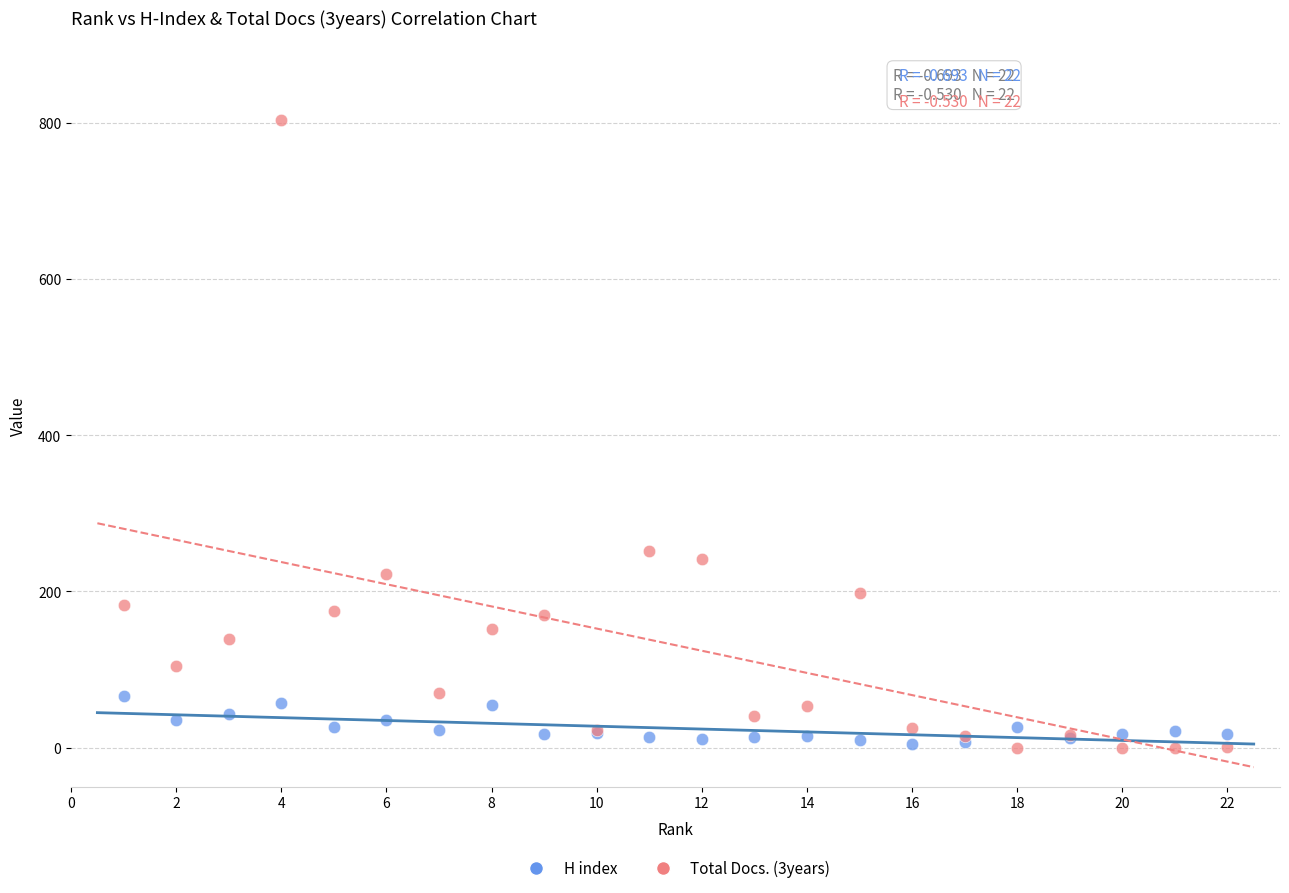

What is the X range (max minus min) for the scatter plot?

21